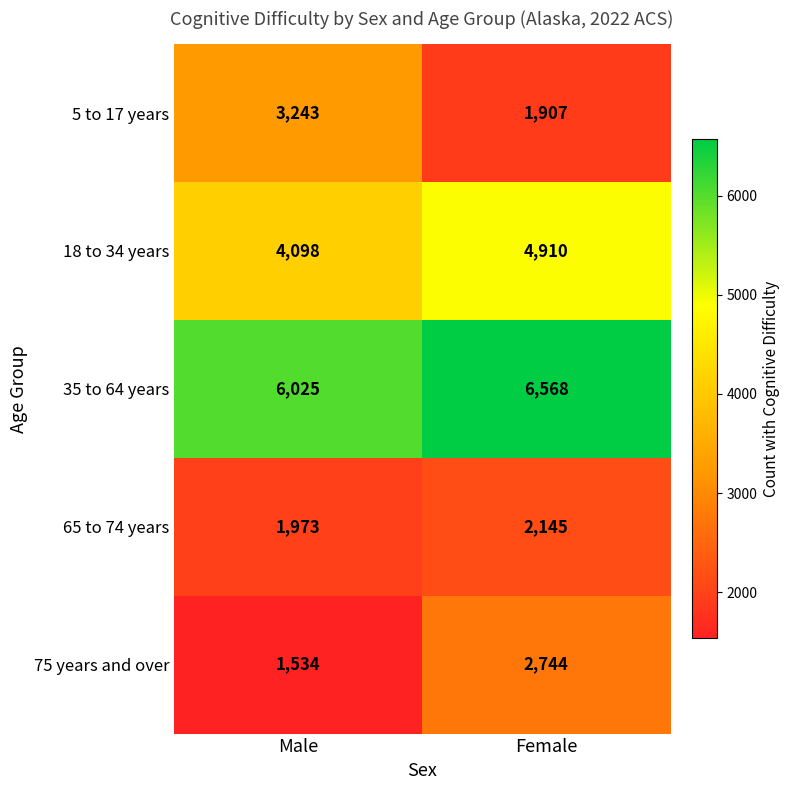

What is the spread (max minus min) of values at Female?

4661